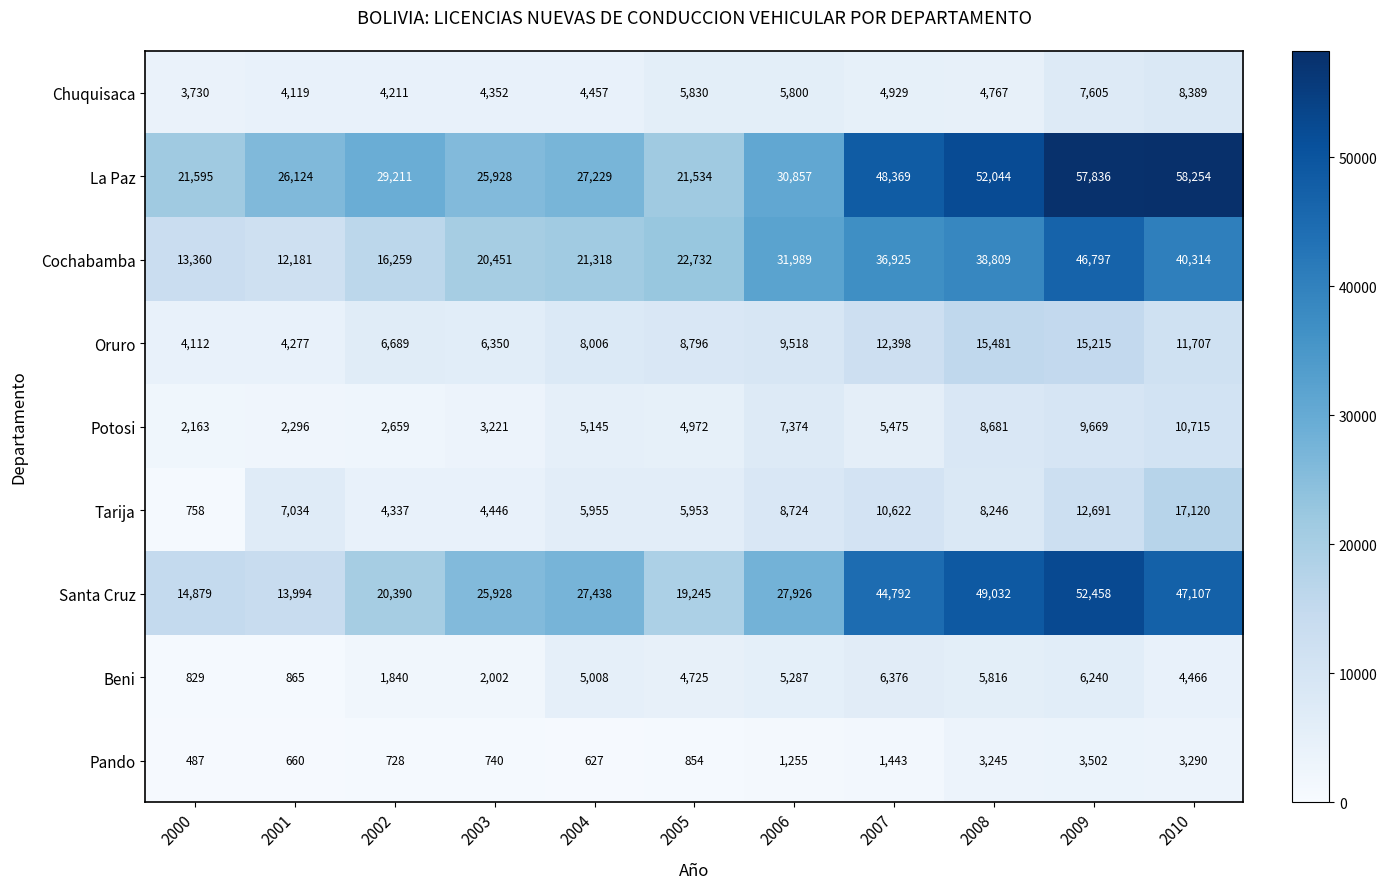

Count the number of data series in this chart.

9